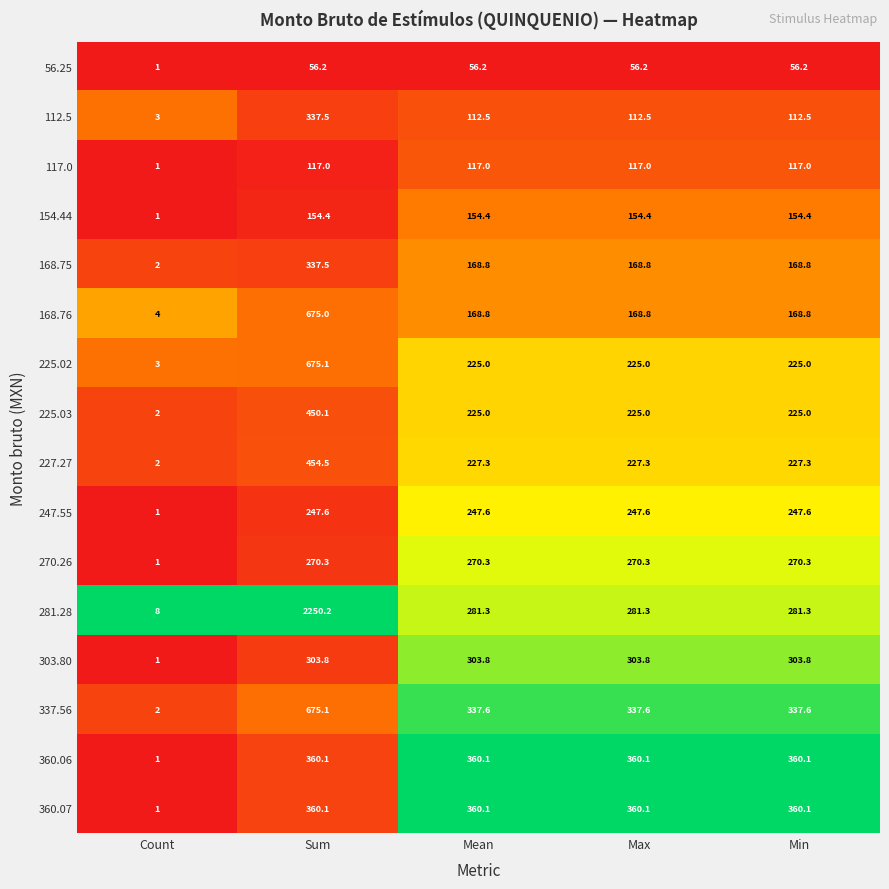

What is the sum of the 112.5 values at Max and Min?

225.0